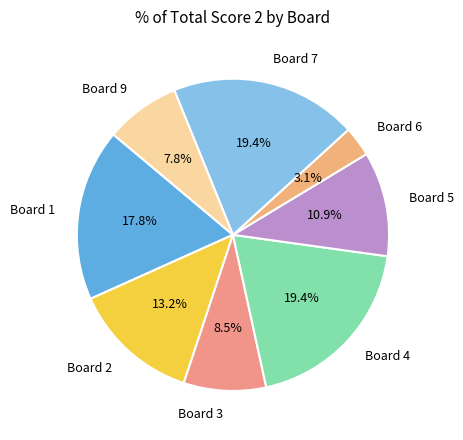

Is there a majority slice in this chart?

No